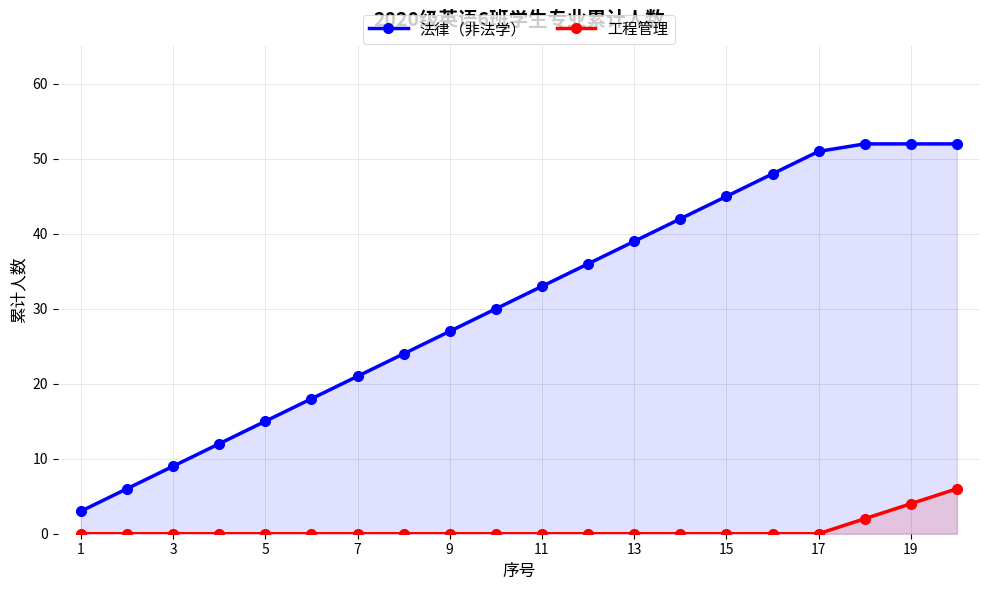

Rank the series by their average value, from highest to lowest.

法律（非法学）, 工程管理